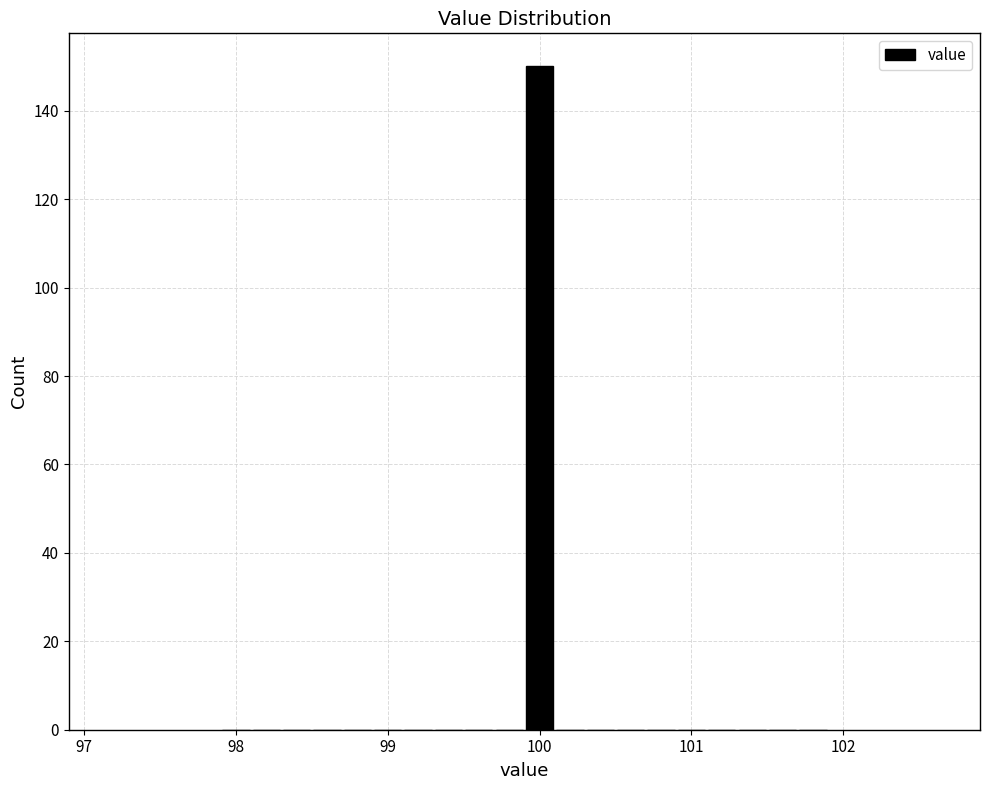

Around what value on the x-axis is the tallest bar? Give the approximate position of its centre, as read against the axis.

100.0